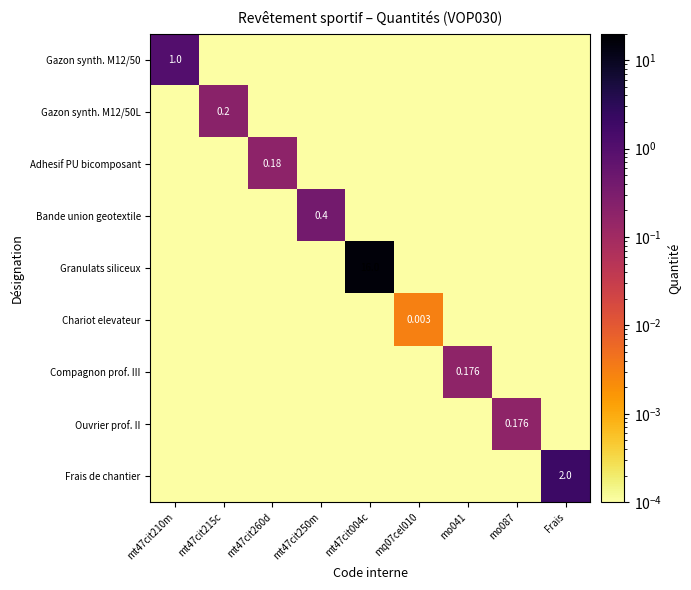

What is the spread (max minus min) of values at Frais?

2.0